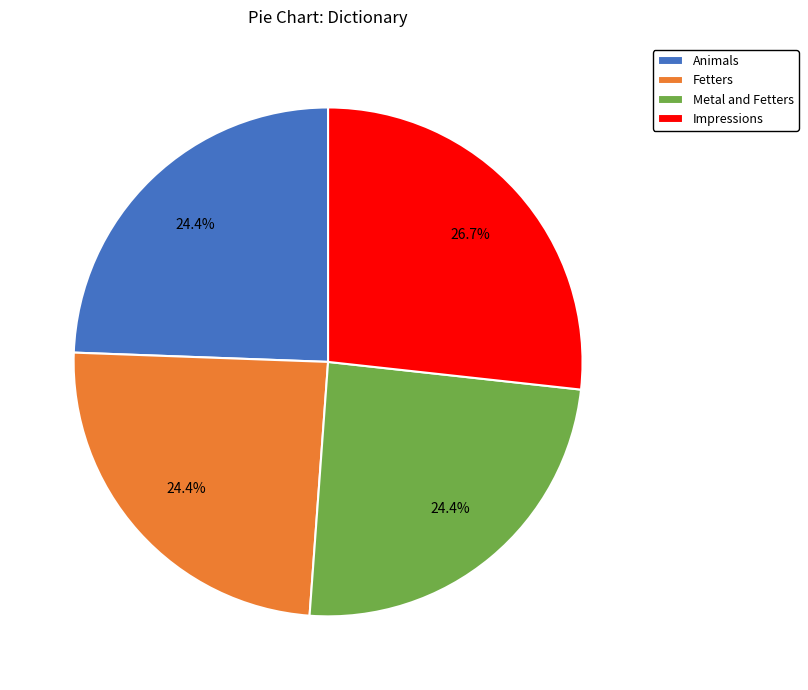

Which has a higher value, Impressions or Animals?

Impressions